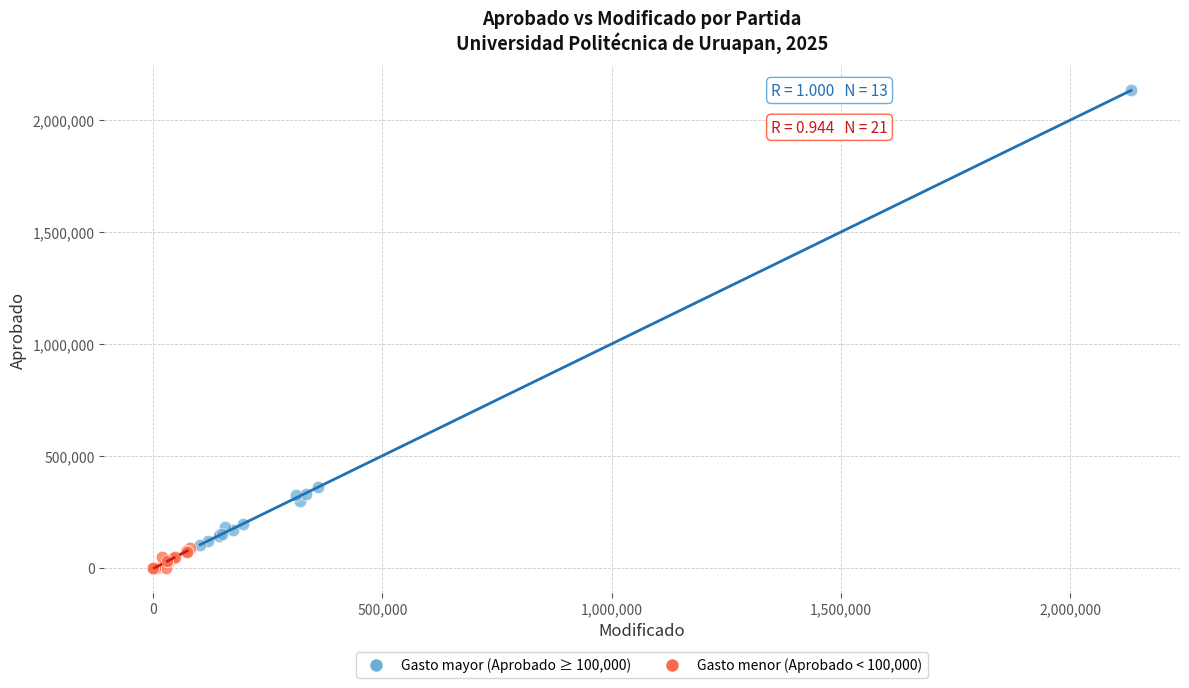

Which series reaches the minimum Y coordinate?

Gasto menor (Aprobado < 100,000)